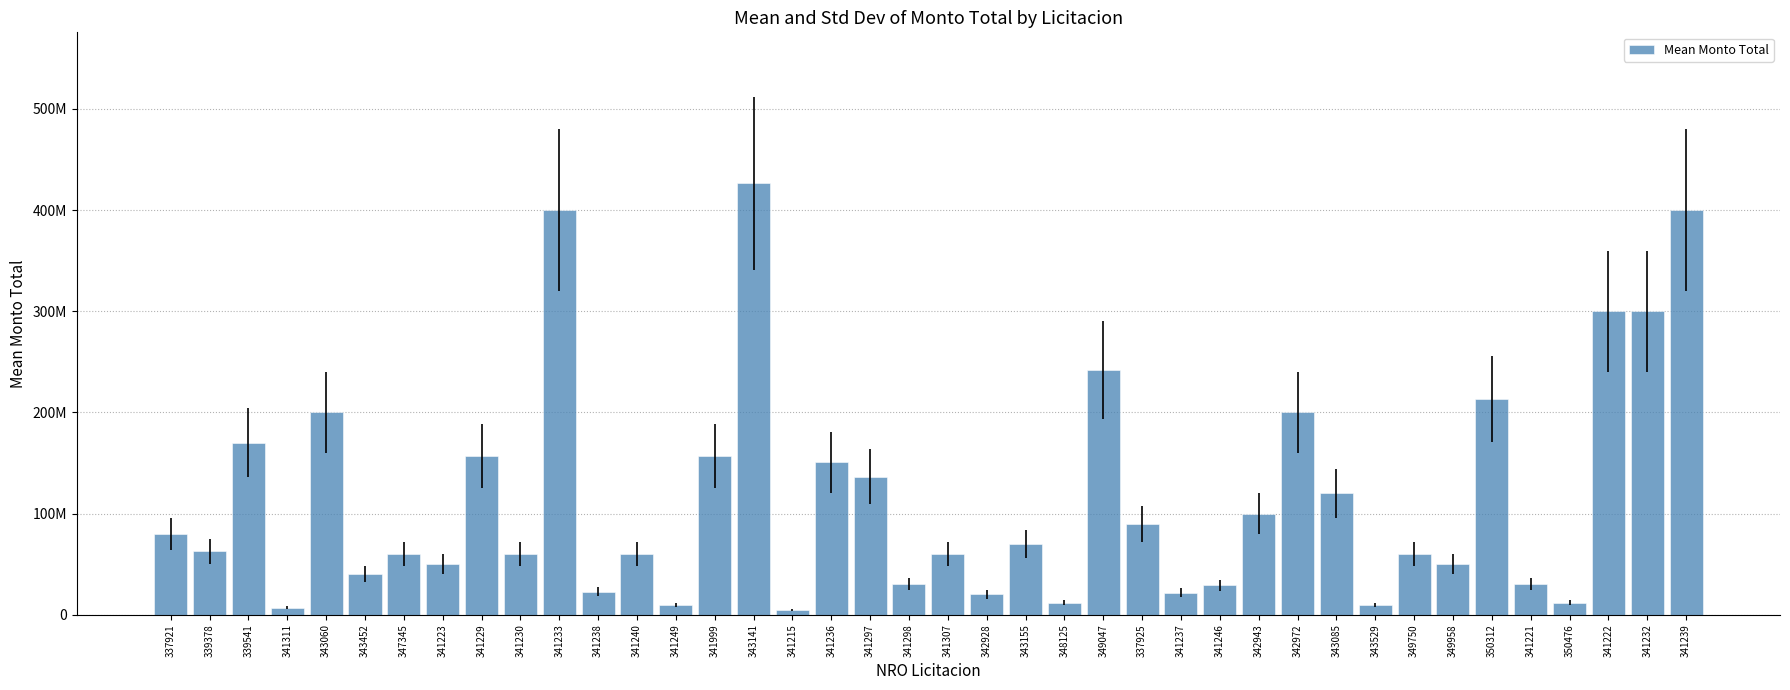

Reading left to right, what are all the values shown in this chart?

80000000	62500000	170000000	7000000	200000000	40000000	60110000	50000000	157000000	60000000	400000000	22519000	60000000	9515500	157000000	426460000	5000000	150828282	136503400	30000000	60000000	20000000	70000000	11945000	242128952	89600000	21745500	29000000	100000000	200000000	120000000	10000000	60000000	50000000	213250317	30000000	11980000	300000000	300000000	400000000